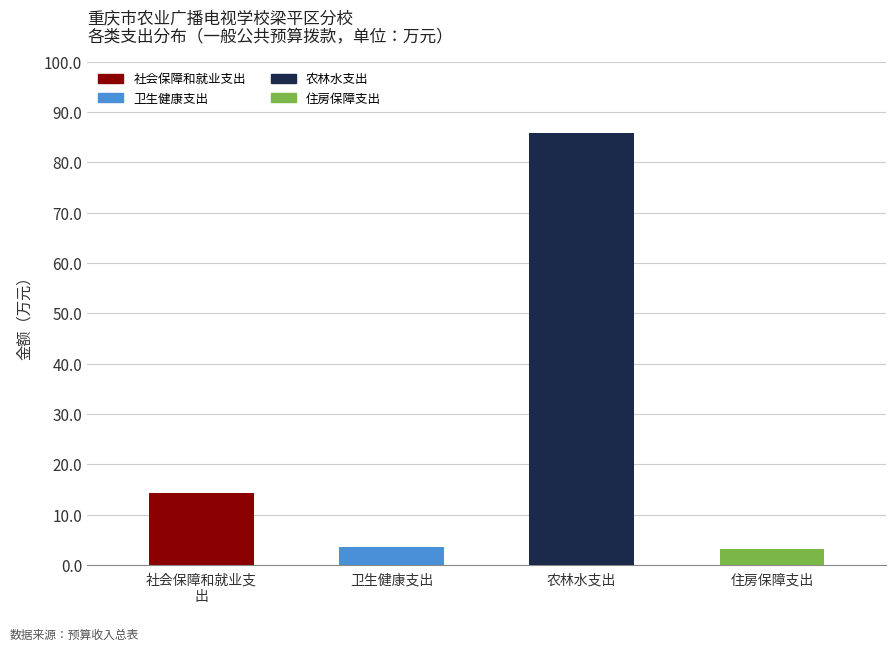

How many distinct data groups are displayed?

1